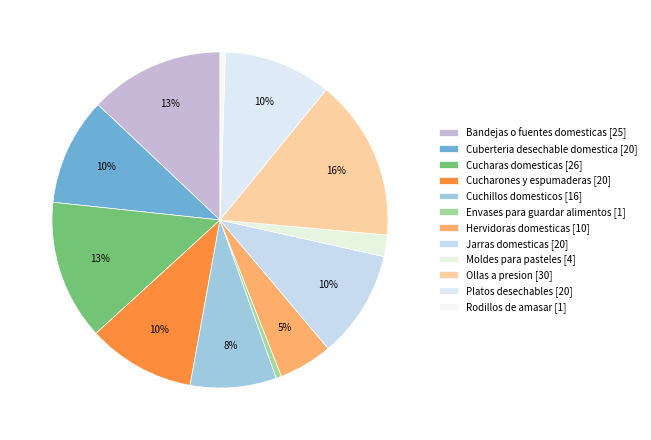

What percentage is the Bandejas o fuentes domesticas slice, to the nearest percent?

13%